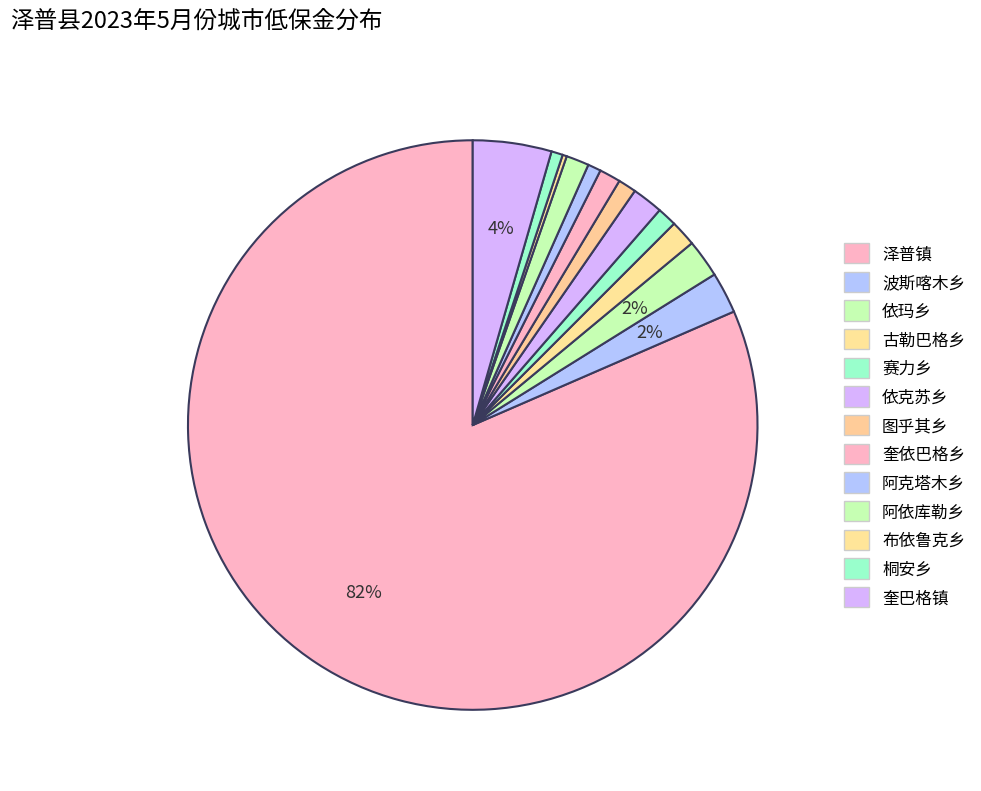

Is the sum of 依玛乡 and 赛力乡 greater than half?

No